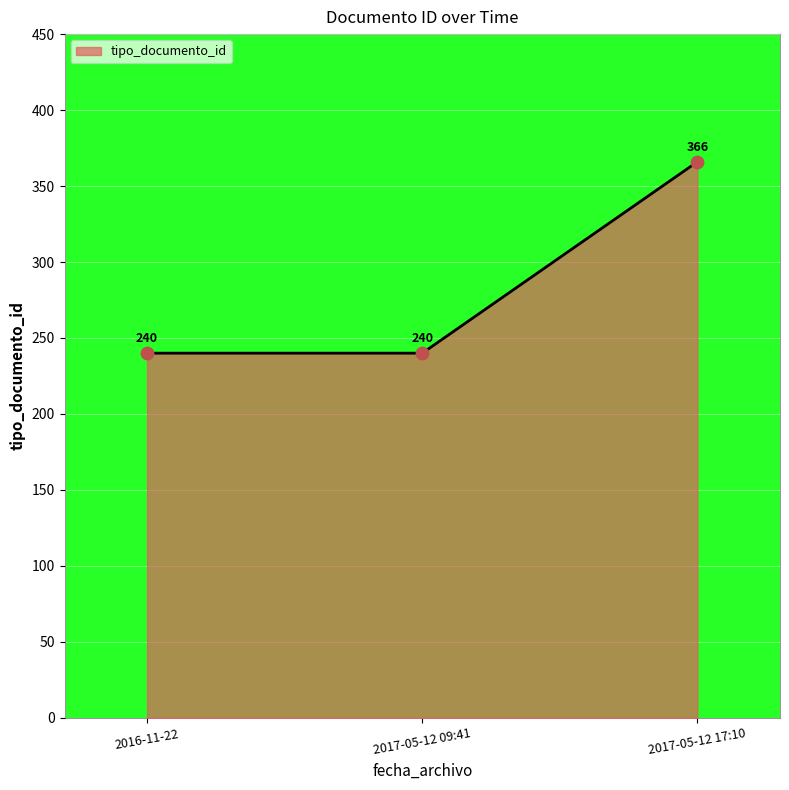

What is the ratio of the value at 2017-05-12 09:41 to the value at 2017-05-12 17:10?

0.7